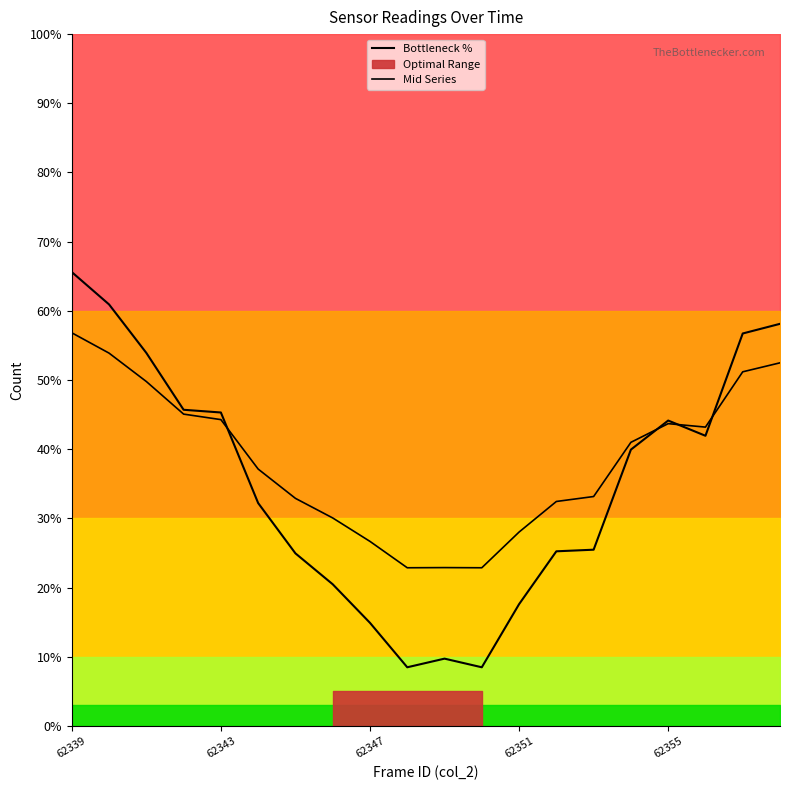

Reading right to left, list all the values displayed in this chart.

Bottleneck %: 58.1	56.7	41.9	44.1	39.9	25.5	25.2	17.6	8.5	9.7	8.5	14.9	20.5	25.0	32.2	45.3	45.7	53.9	60.9	65.6
Mid Series: 52.5	51.2	43.2	43.7	41.0	33.2	32.5	28.0	22.9	22.9	22.9	26.7	30.1	32.9	37.1	44.3	45.1	49.8	53.9	56.8